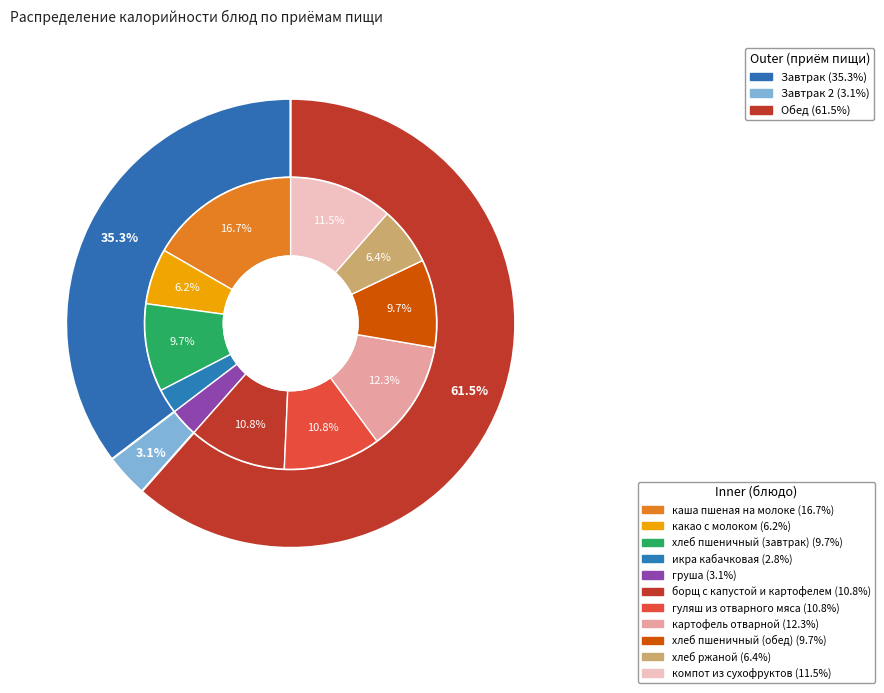

Which slice is the smallest?

икра кабачковая